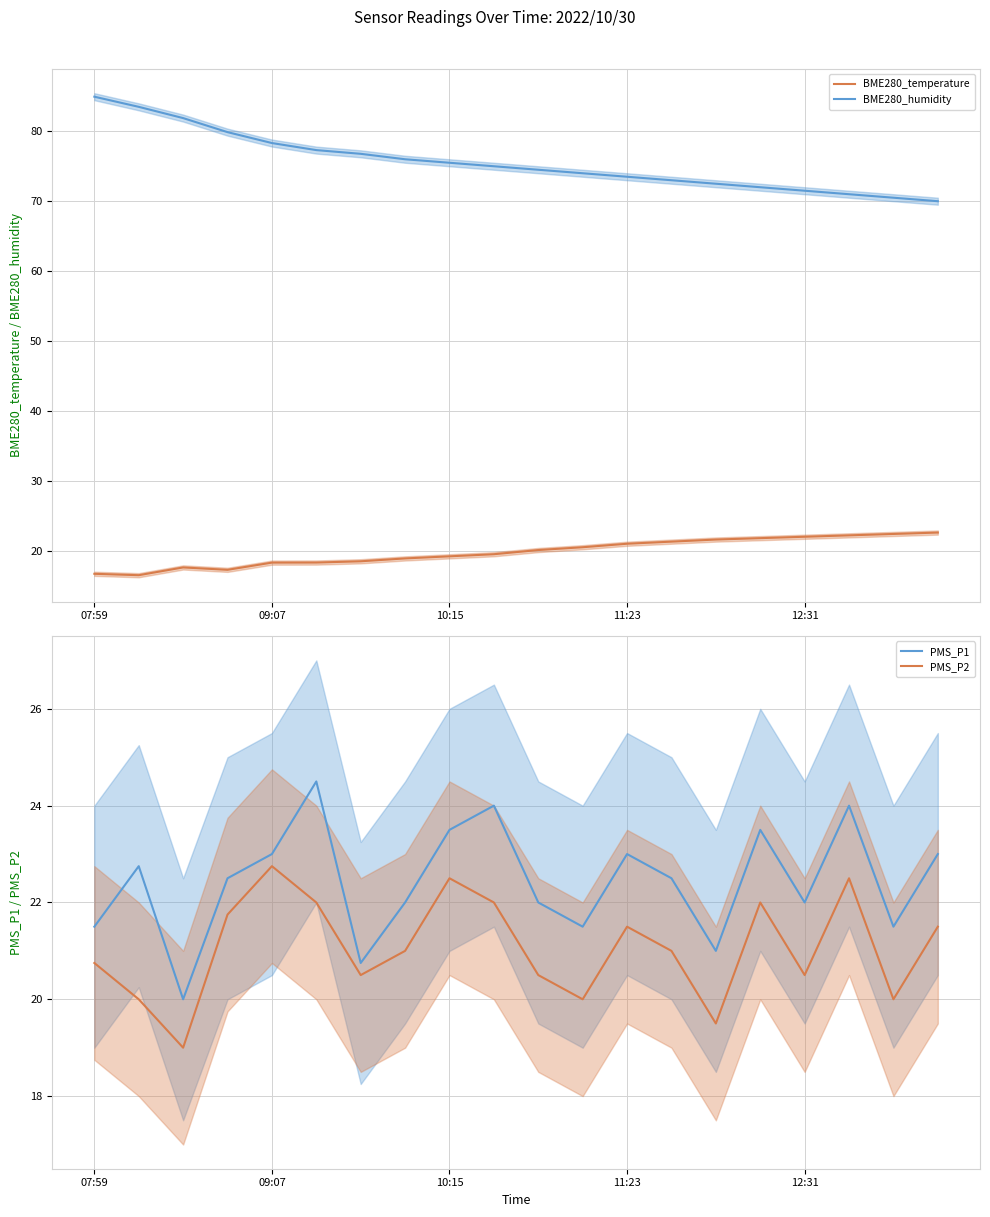

Is the value of BME280_temperature at 6 greater than the value of PMS_P2 at 18?

No